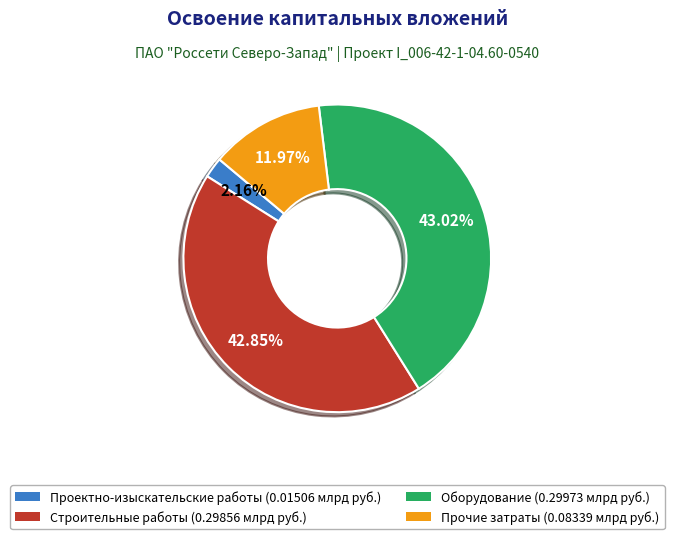

Count the number of slices in the pie.

4